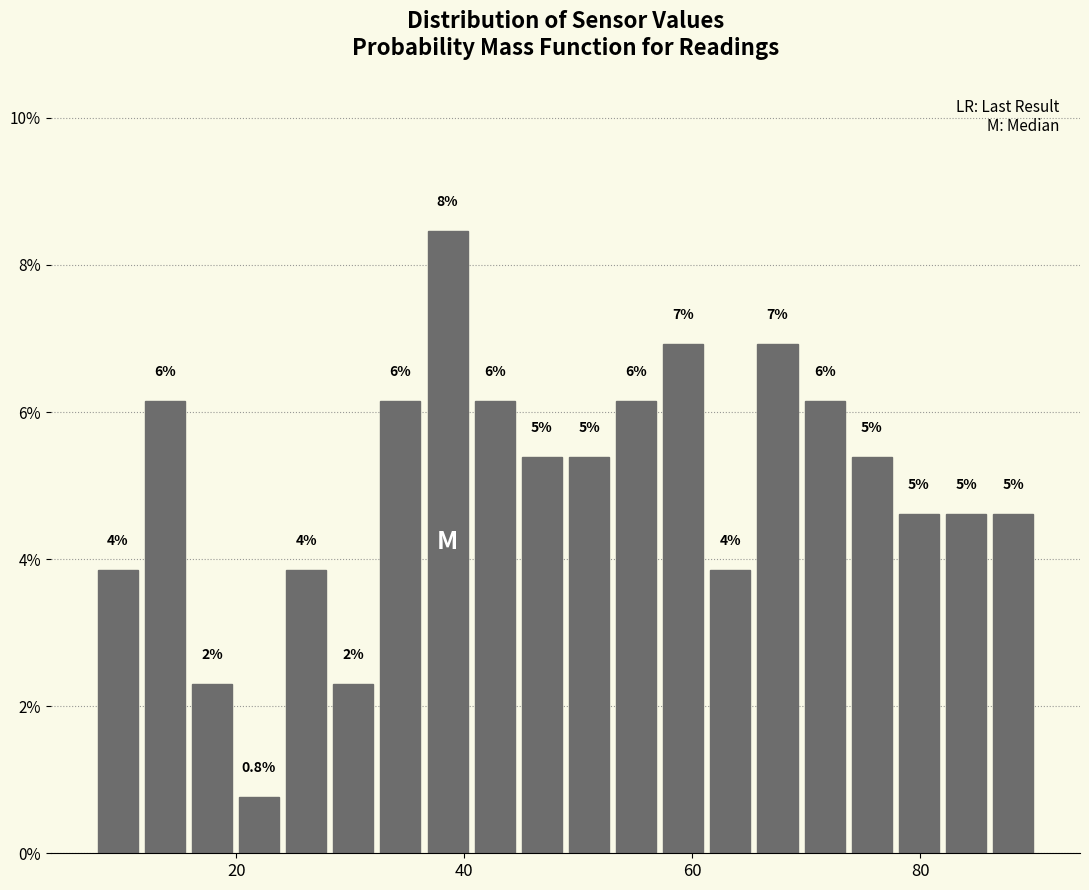

Read against the x-axis, roughly where is the centre of the tallest bar?

38